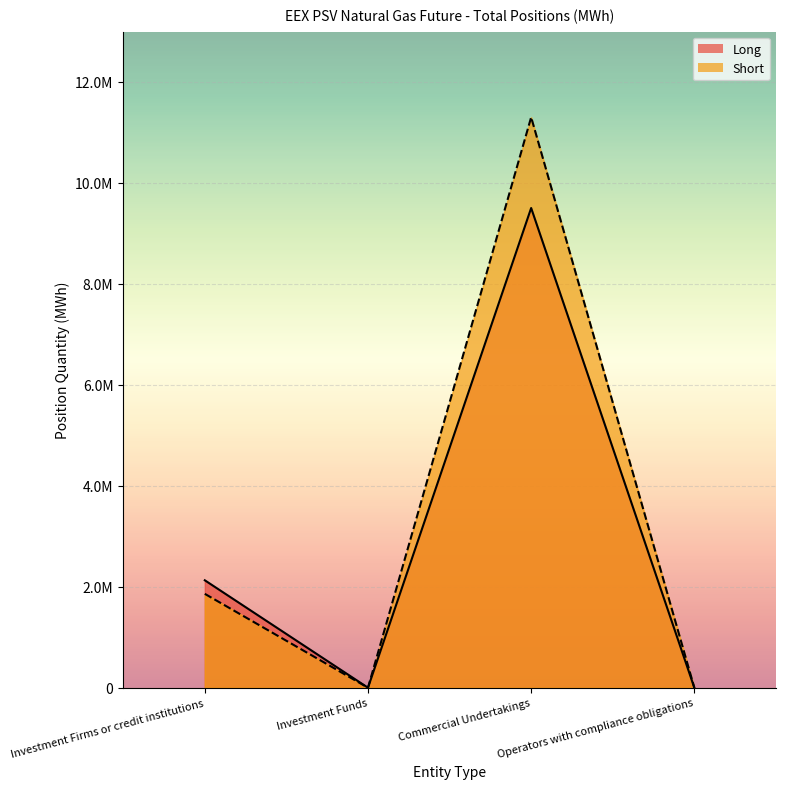

Is the value of Short at Investment Funds greater than the value of Long at Investment Funds?

No